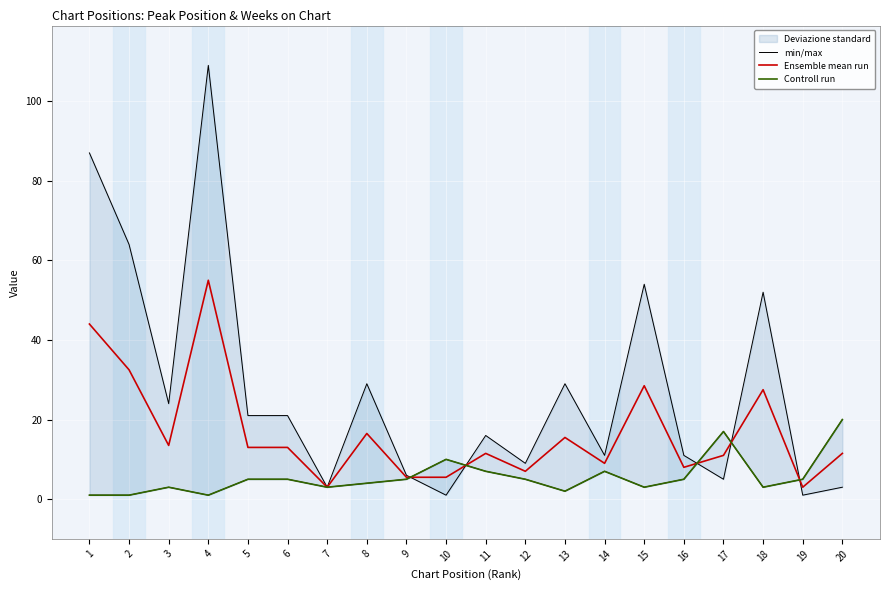

What is the approximate value of Ensemble mean run at 19?

3.0